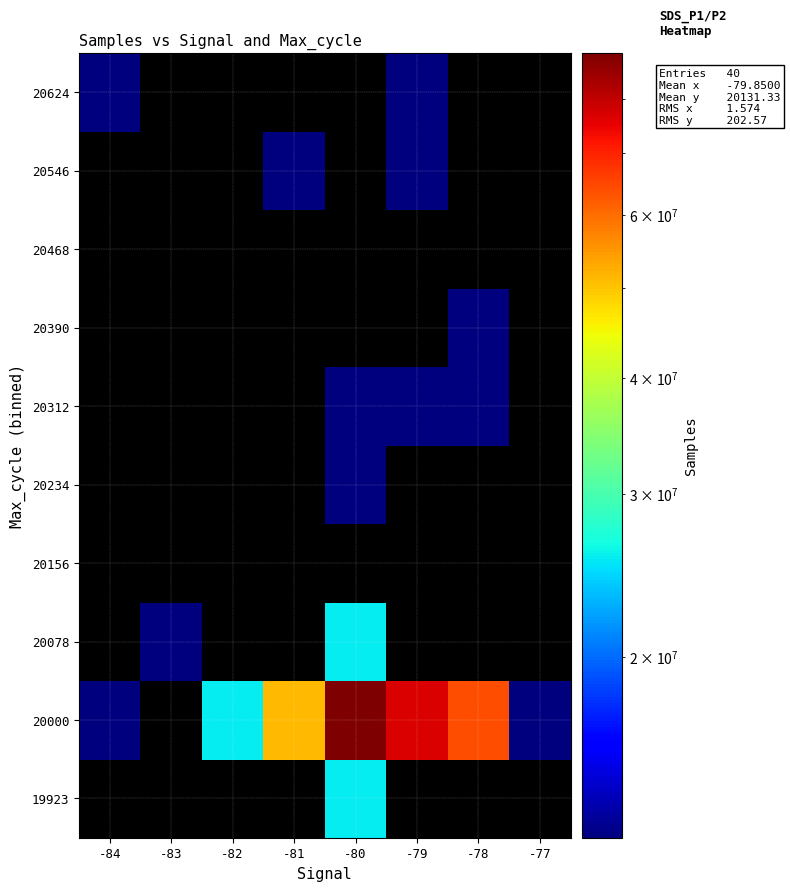

How many series are shown in this chart?

10